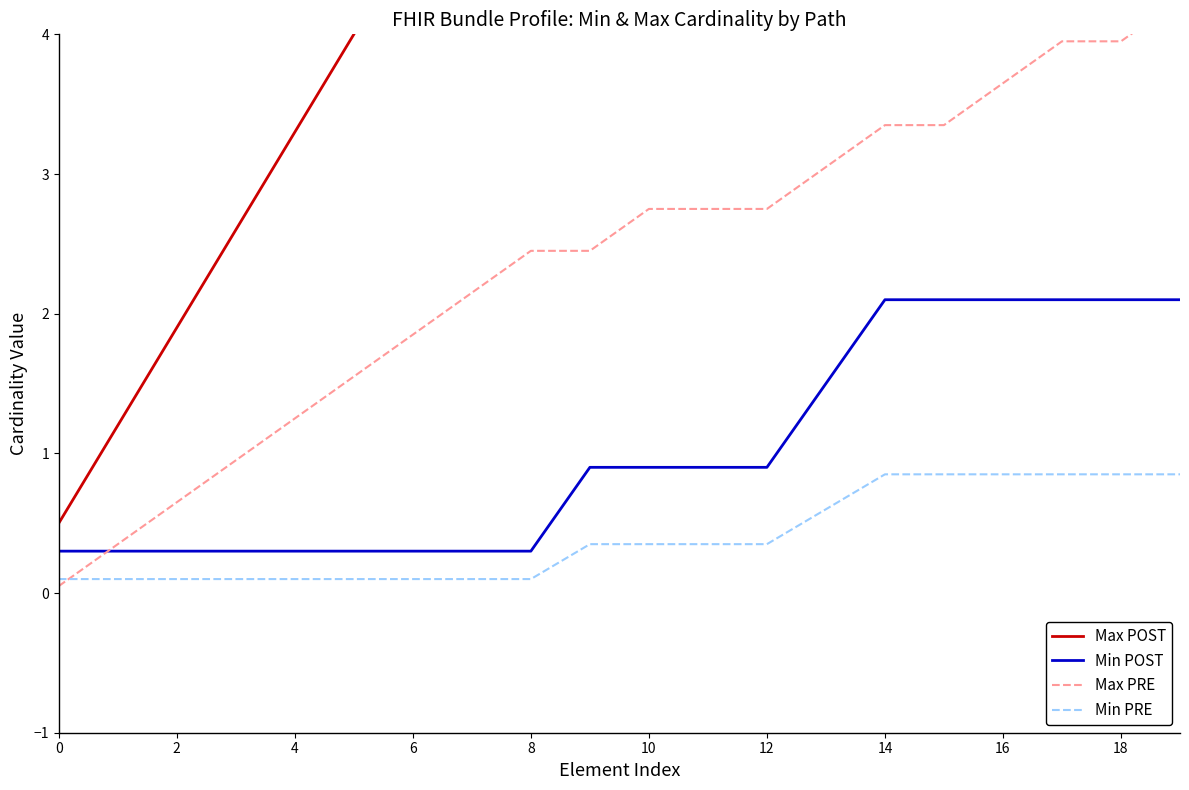

Is it true that Max POST equals 0.5 at 0?

True